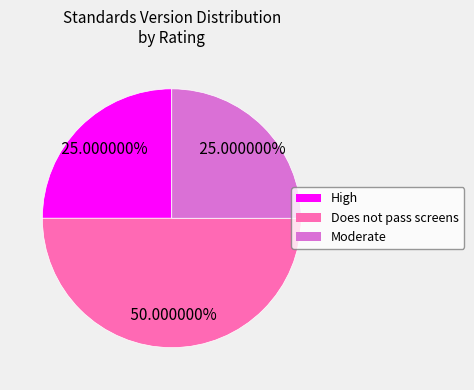

To the nearest percent, what is the difference between the largest and smallest slice percentages?

25%